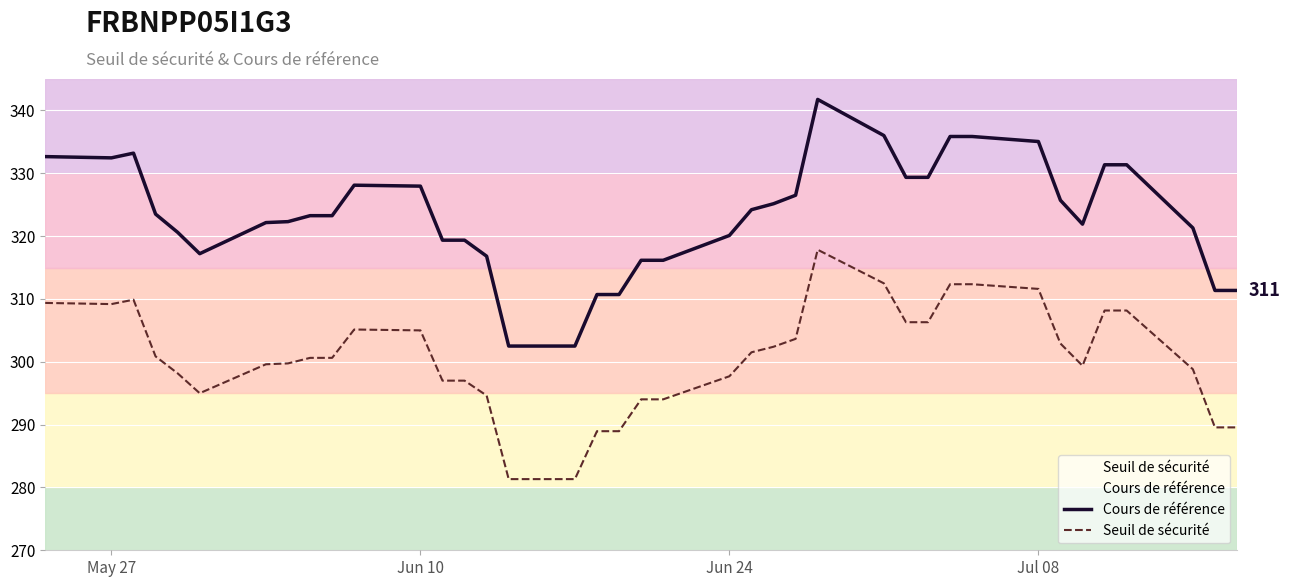

Which series has the widest spread of values?

Cours de référence